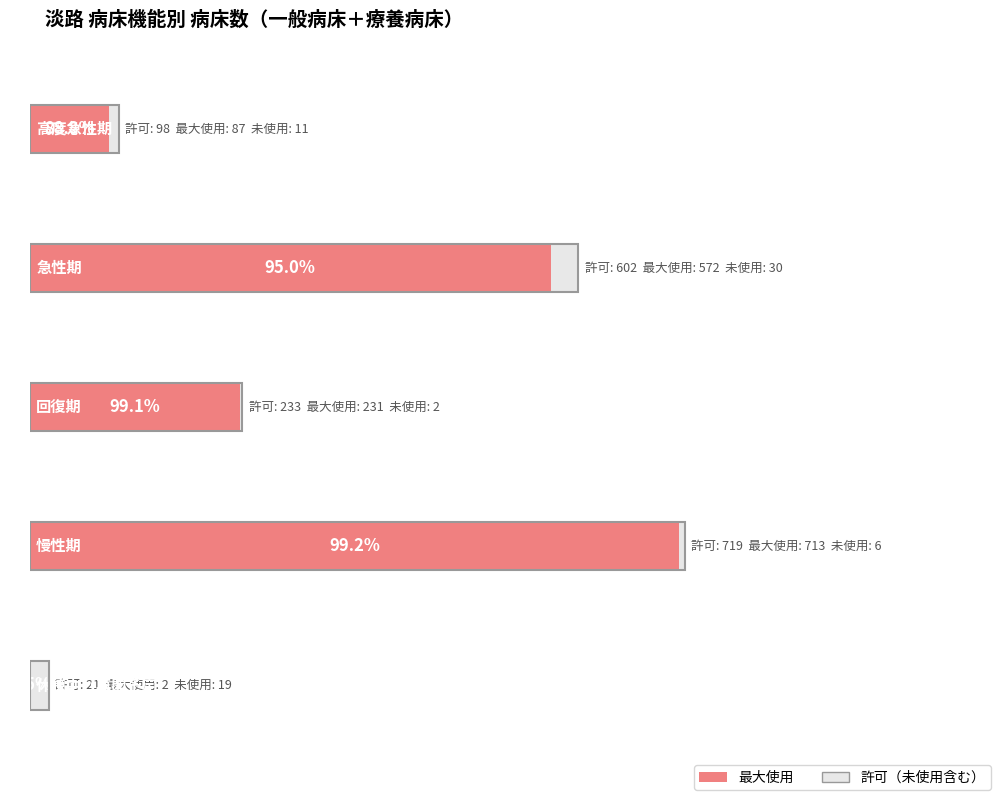

What is the difference between the highest and lowest values at 回復期?

231